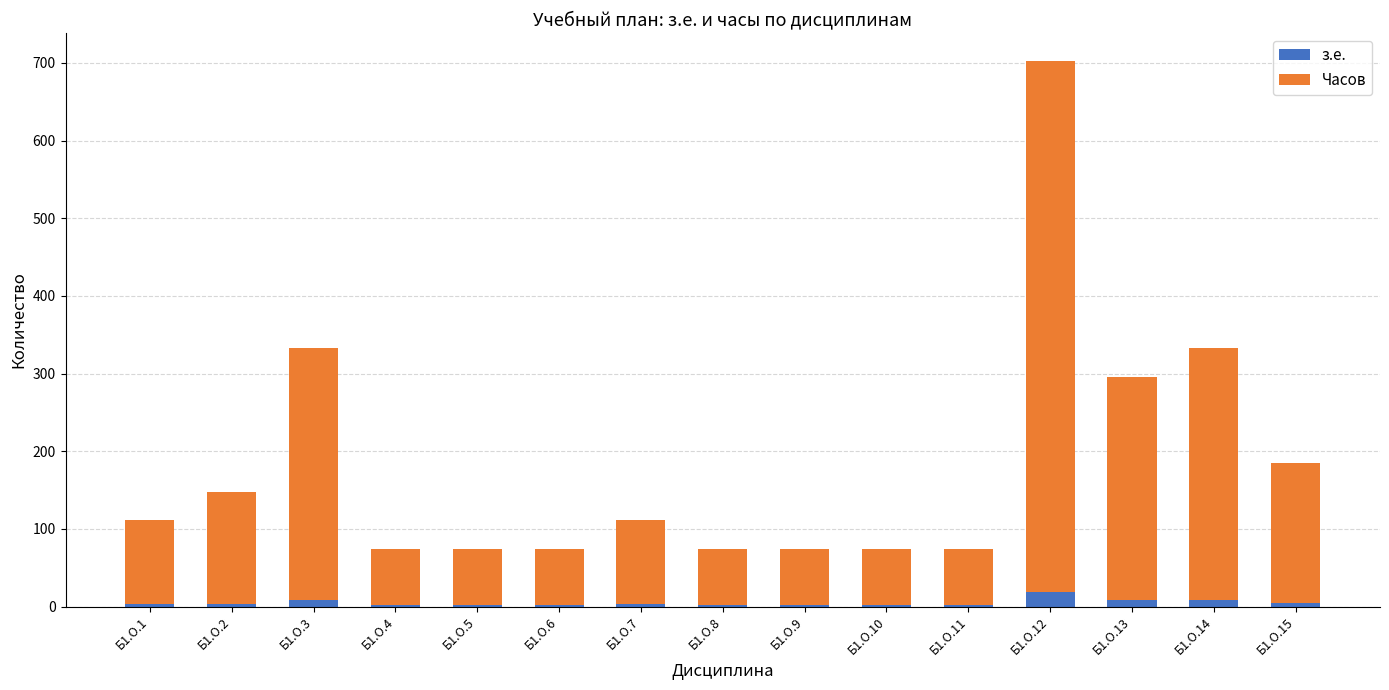

What is the maximum value for з.е.?

19